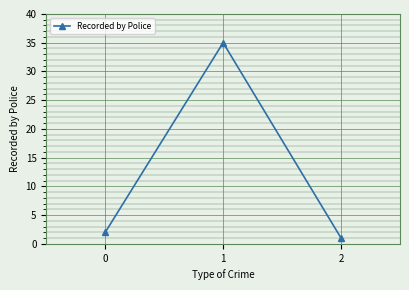

At which category does the chart reach its peak across all series?

1